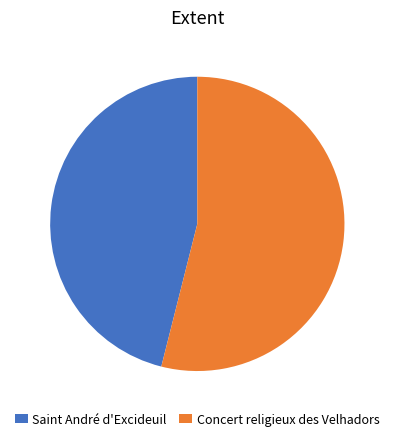

Rank the categories by value from lowest to highest.

Saint André d'Excideuil, Concert religieux des Velhadors